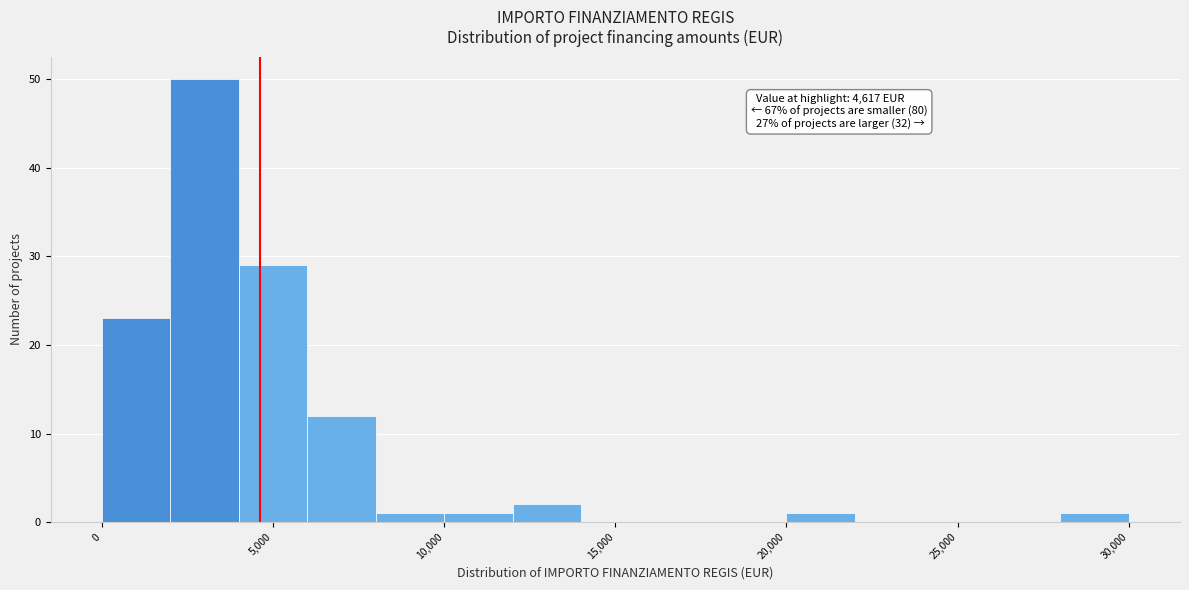

Over which range of the x-axis is the bar tallest?

2000 to 4000